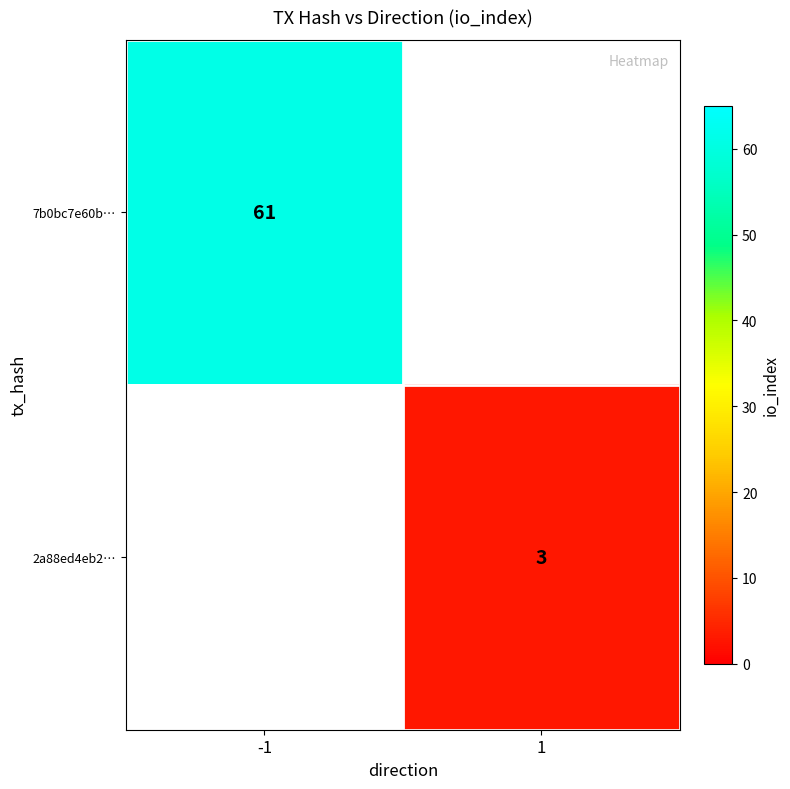

True or false: 7b0bc7e60b… has a value of 100 at -1.

False